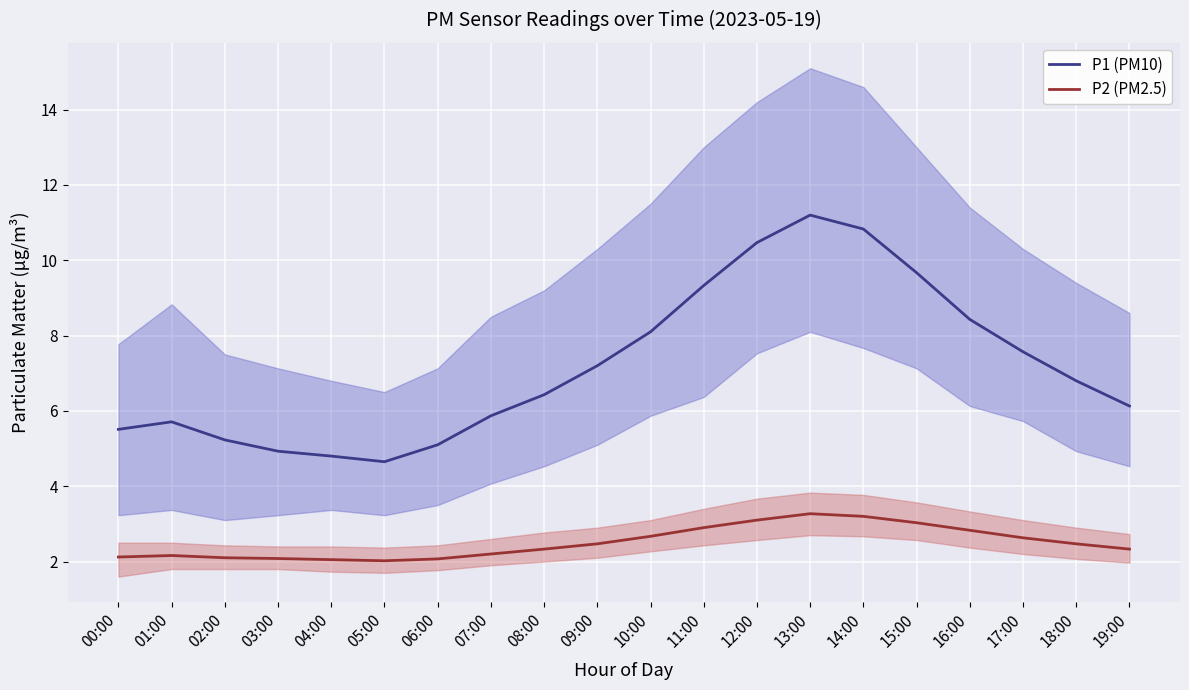

Is it true that P2 (PM2.5) equals 1.6 at 19:00?

False